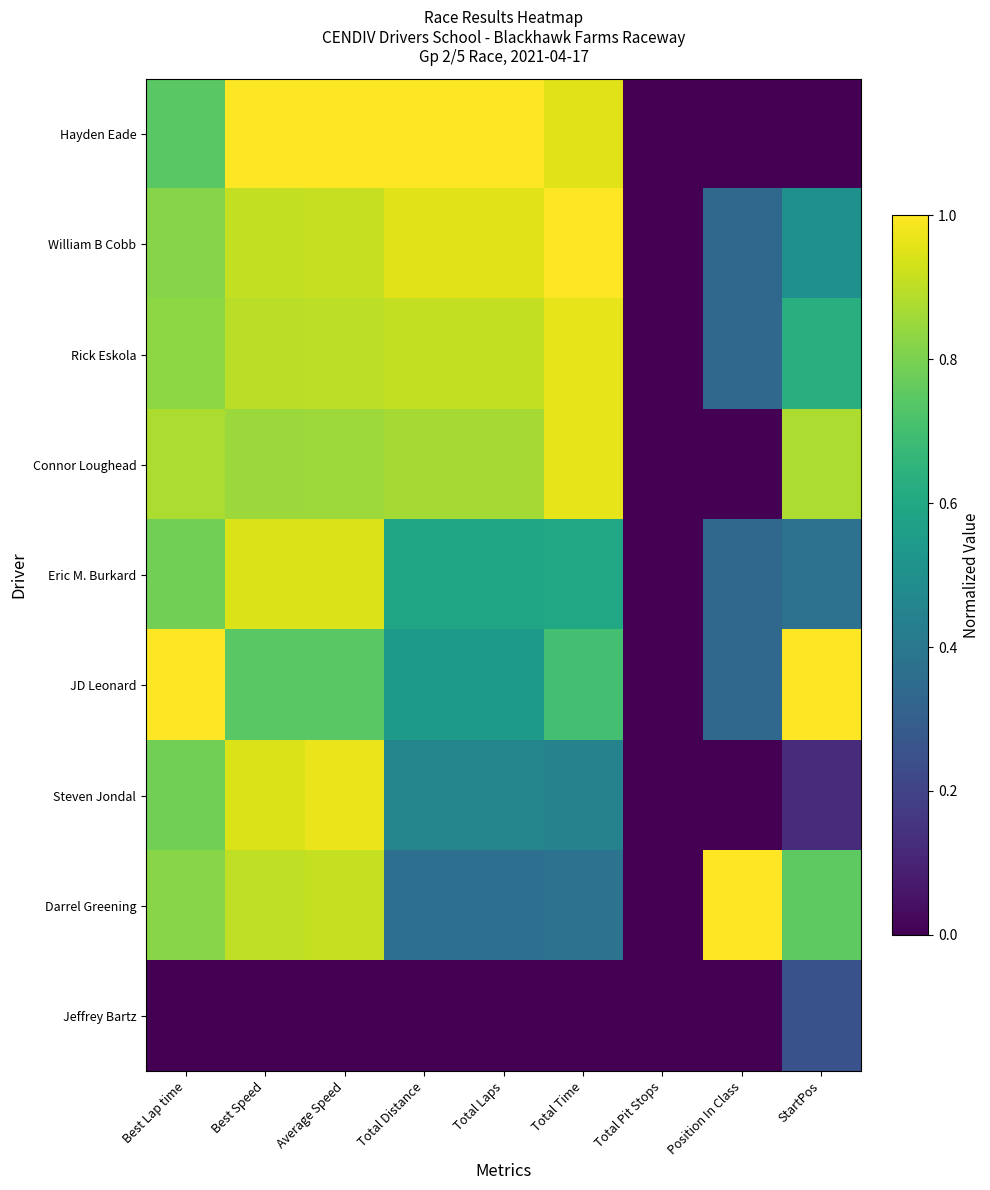

Reading left to right, extract all data points from this chart.

Hayden Eade: Best Lap time=0.7	Best Speed=1.0	Average Speed=1.0	Total Distance=1.0	Total Laps=1.0	Total Time=1.0	Total Pit Stops=0.0	Position In Class=0.0	StartPos=0.0
William B Cobb: Best Lap time=0.8	Best Speed=0.9	Average Speed=0.9	Total Distance=1.0	Total Laps=1.0	Total Time=1.0	Total Pit Stops=0.0	Position In Class=0.3	StartPos=0.5
Rick Eskola: Best Lap time=0.8	Best Speed=0.9	Average Speed=0.9	Total Distance=0.9	Total Laps=0.9	Total Time=1.0	Total Pit Stops=0.0	Position In Class=0.3	StartPos=0.6
Connor Loughead: Best Lap time=0.9	Best Speed=0.8	Average Speed=0.9	Total Distance=0.9	Total Laps=0.9	Total Time=1.0	Total Pit Stops=0.0	Position In Class=0.0	StartPos=0.9
Eric M. Burkard: Best Lap time=0.8	Best Speed=0.9	Average Speed=0.9	Total Distance=0.6	Total Laps=0.6	Total Time=0.6	Total Pit Stops=0.0	Position In Class=0.3	StartPos=0.4
JD Leonard: Best Lap time=1.0	Best Speed=0.7	Average Speed=0.7	Total Distance=0.5	Total Laps=0.5	Total Time=0.7	Total Pit Stops=0.0	Position In Class=0.3	StartPos=1.0
Steven Jondal: Best Lap time=0.8	Best Speed=0.9	Average Speed=1.0	Total Distance=0.5	Total Laps=0.5	Total Time=0.4	Total Pit Stops=0.0	Position In Class=0.0	StartPos=0.1
Darrel Greening: Best Lap time=0.8	Best Speed=0.9	Average Speed=0.9	Total Distance=0.4	Total Laps=0.4	Total Time=0.4	Total Pit Stops=0.0	Position In Class=1.0	StartPos=0.8
Jeffrey Bartz: Best Lap time=0.0	Best Speed=0.0	Average Speed=0.0	Total Distance=0.0	Total Laps=0.0	Total Time=0.0	Total Pit Stops=0.0	Position In Class=0.0	StartPos=0.2